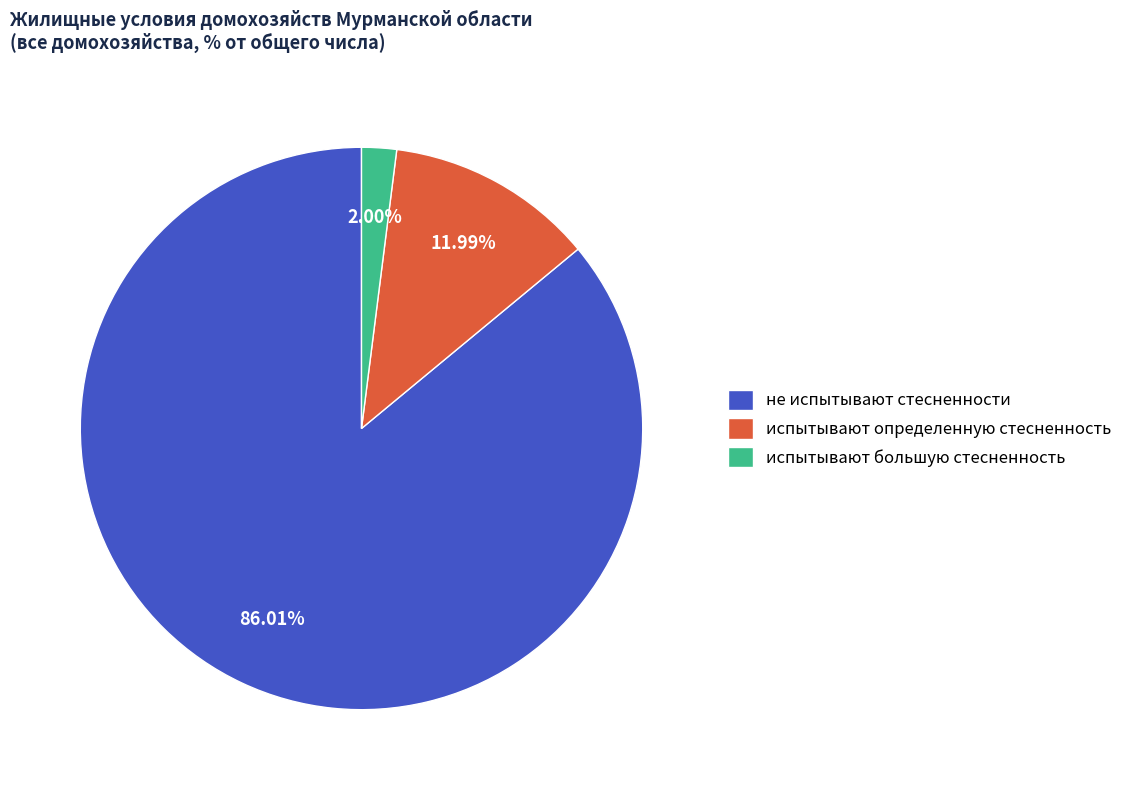

Rank the categories by value from lowest to highest.

испытывают большую стесненность, испытывают определенную стесненность, не испытывают стесненности